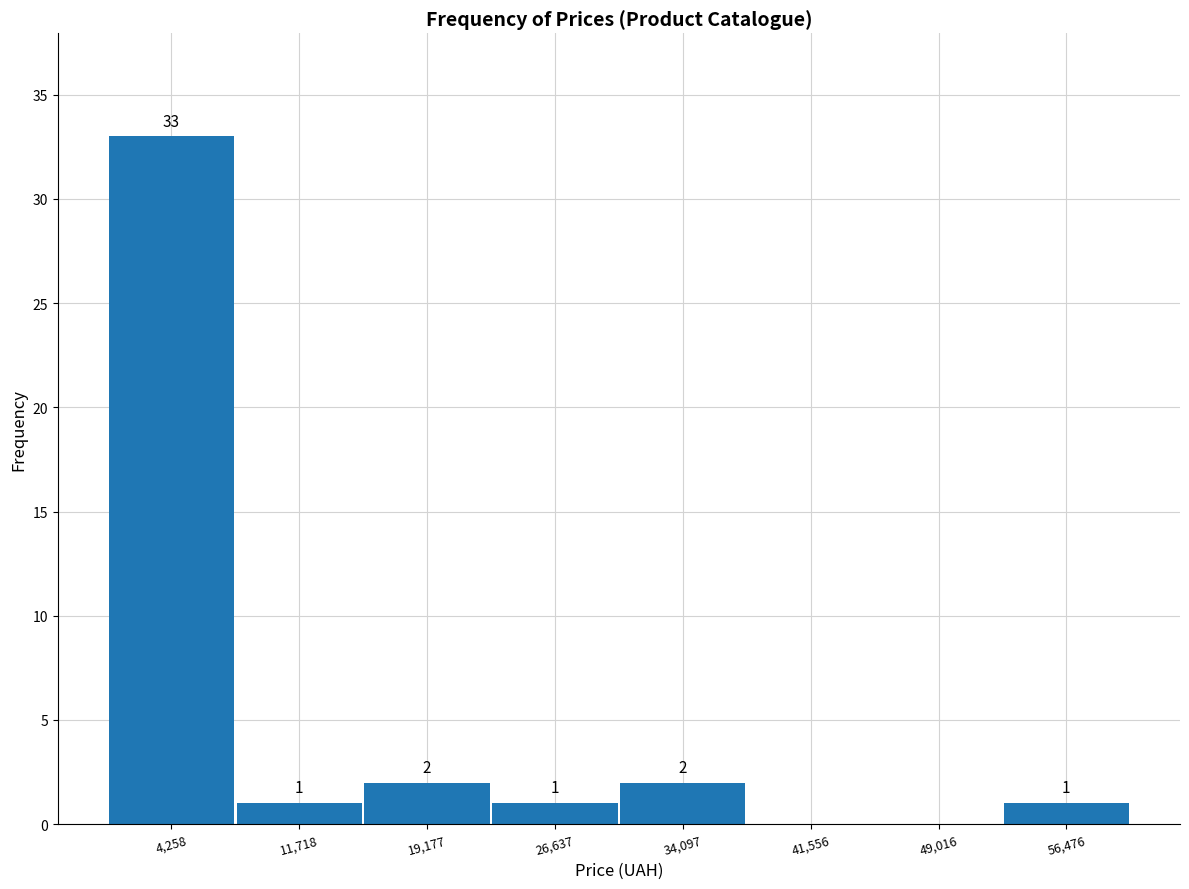

Over which range of the x-axis is the bar tallest?

1000 to 8000